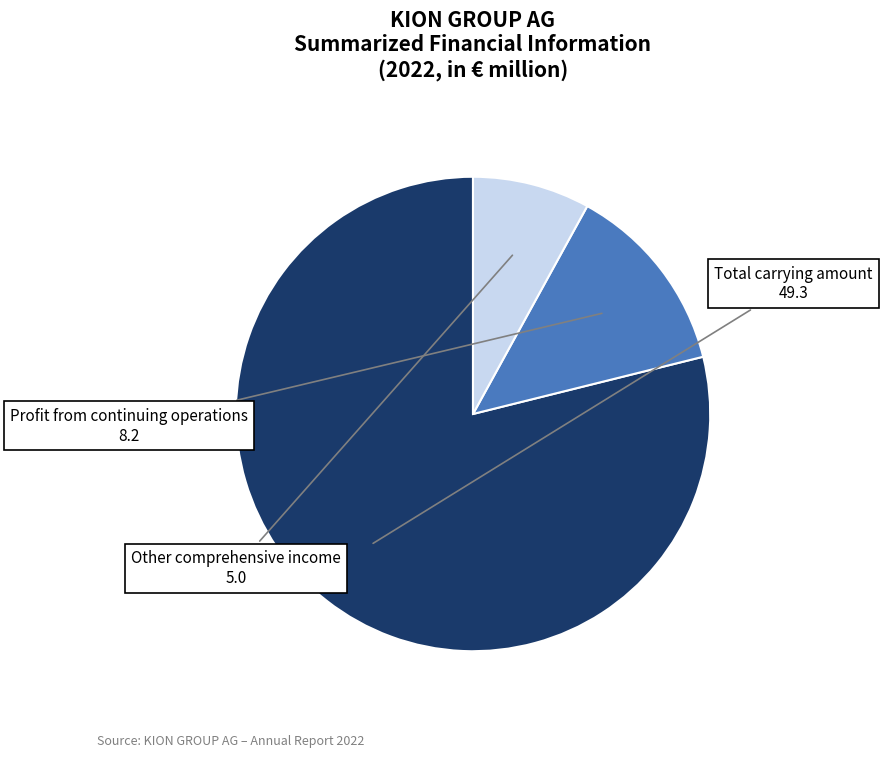

Does any single category account for the majority?

Yes